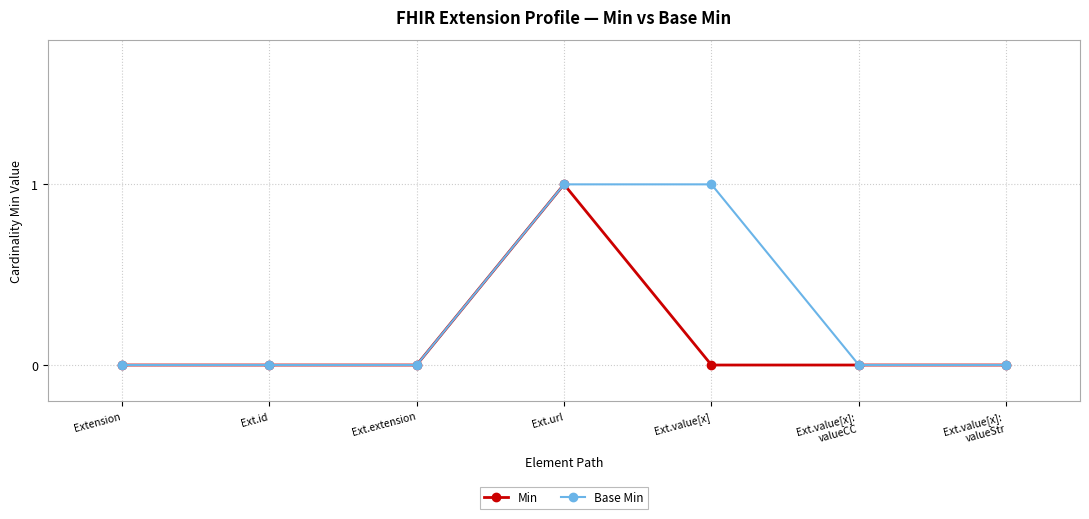

What is the label of the 6th point from the right?

Ext.id